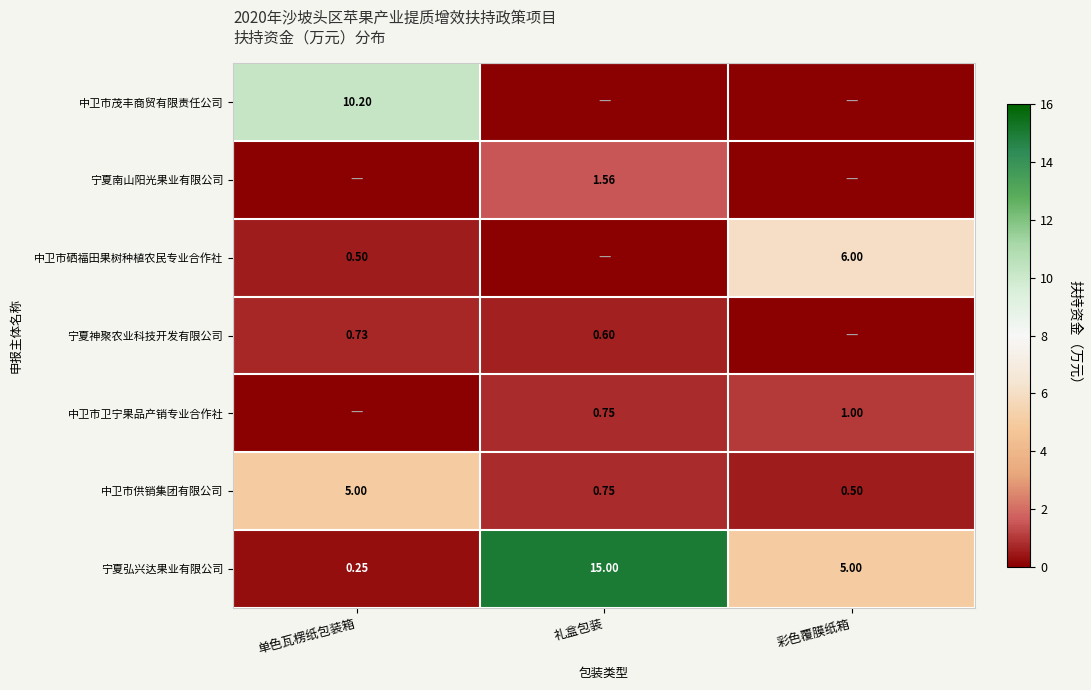

List the labels in order of 中卫市供销集团有限公司 value, largest first.

单色瓦楞纸包装箱, 礼盒包装, 彩色覆膜纸箱